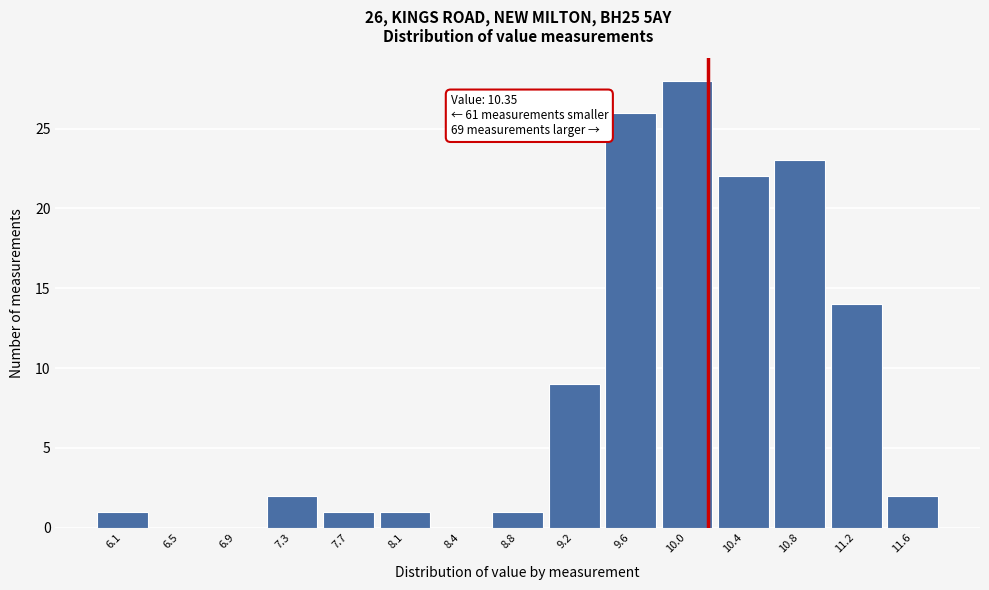

Reading left to right, list all the values displayed in this chart.

6.1=1	6.5=0	6.9=0	7.3=2	7.7=1	8.1=1	8.4=0	8.8=1	9.2=9	9.6=26	10.0=28	10.4=22	10.8=23	11.2=14	11.6=2